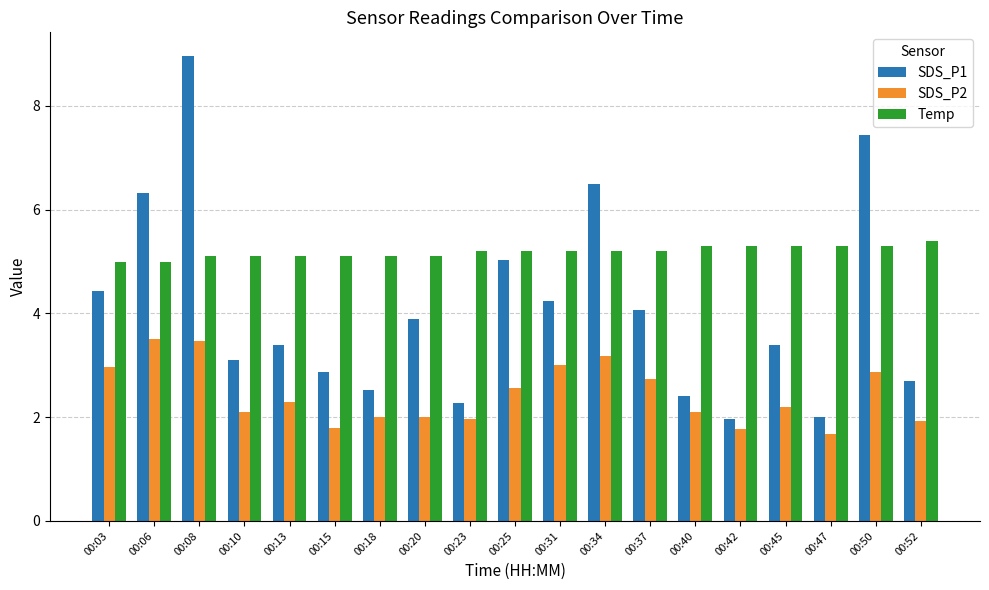

Is it true that SDS_P1 equals 4.2 at 00:31?

True